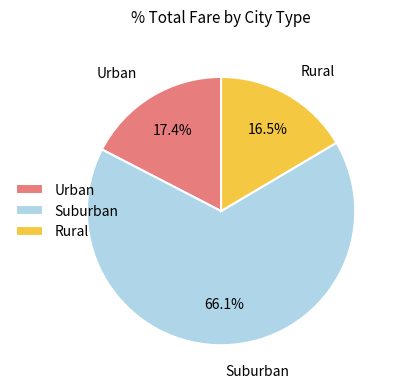

What is the smallest slice in the pie chart?

Rural